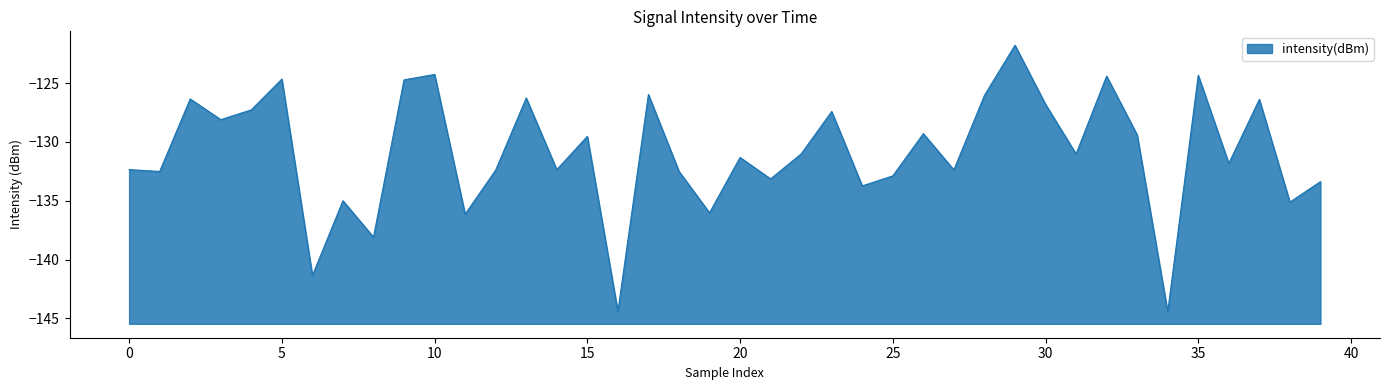

What is the difference between the second highest and second lowest values?

20.1